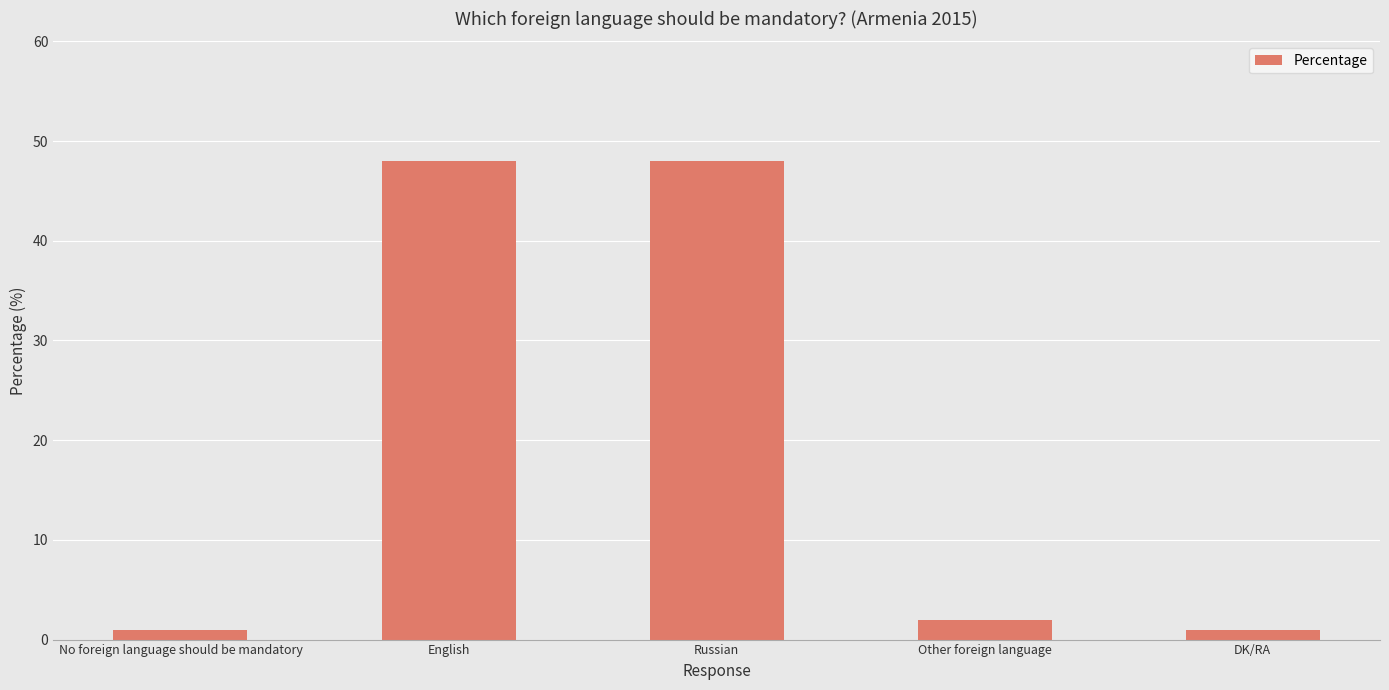

What is the smallest value displayed?

1